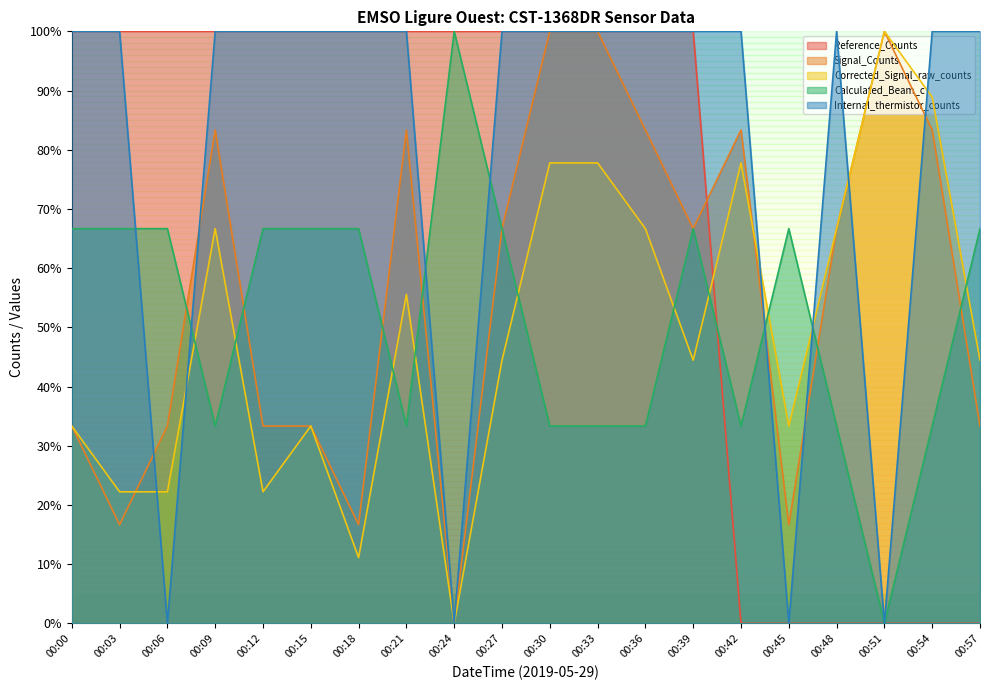

Count the number of data series in this chart.

5